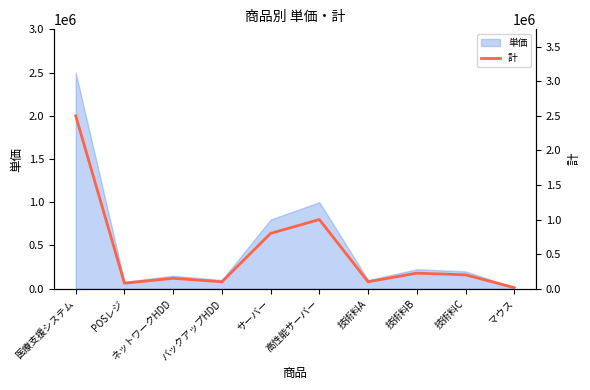

Count the number of categories in the chart.

10